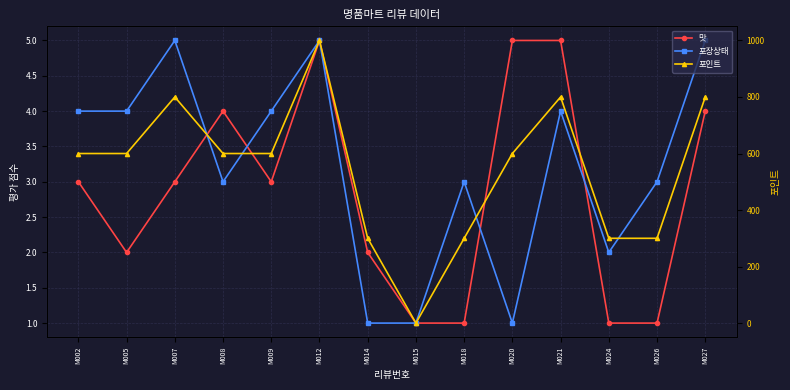

Reading right to left, list all the values displayed in this chart.

맛: M027=4	M026=1	M024=1	M021=5	M020=5	M018=1	M015=1	M014=2	M012=5	M009=3	M008=4	M007=3	M005=2	M002=3
포장상태: M027=5	M026=3	M024=2	M021=4	M020=1	M018=3	M015=1	M014=1	M012=5	M009=4	M008=3	M007=5	M005=4	M002=4
포인트: M027=800	M026=300	M024=300	M021=800	M020=600	M018=300	M015=0	M014=300	M012=1000	M009=600	M008=600	M007=800	M005=600	M002=600